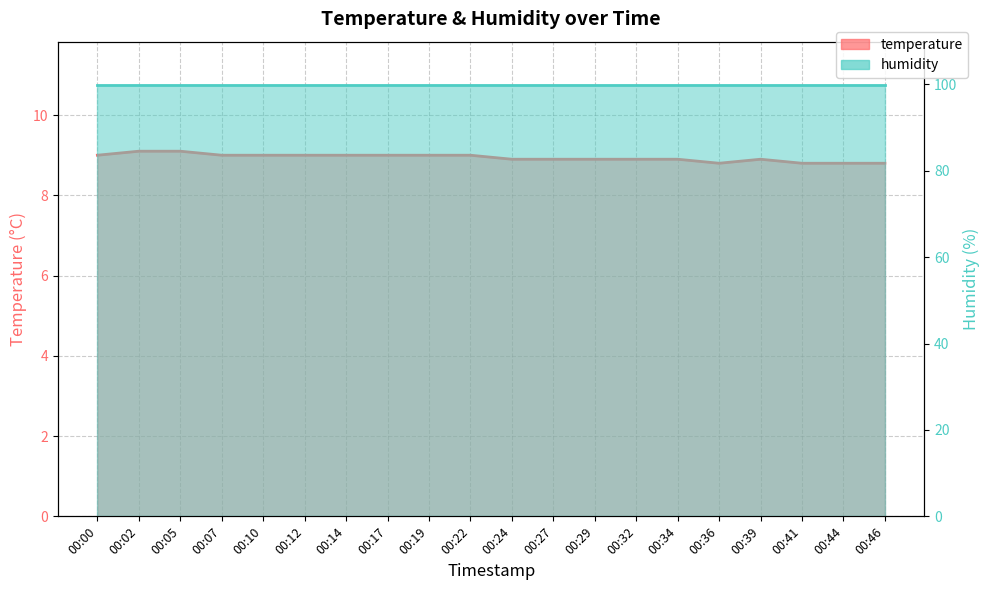

What is the change in value from 00:32 to 00:41?

-0.1